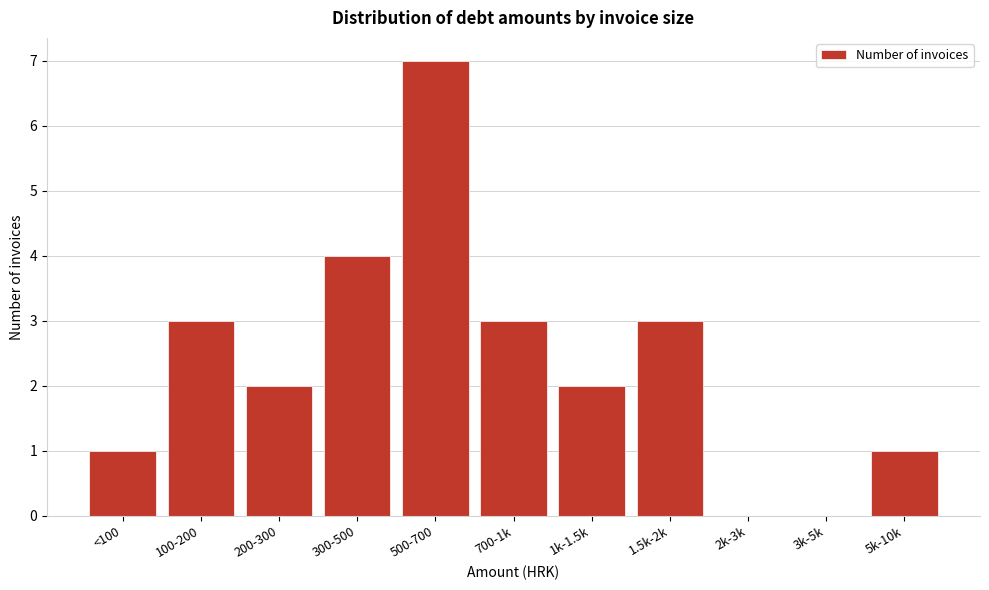

Reading left to right, what are all the values shown in this chart?

<100=1	100-200=3	200-300=2	300-500=4	500-700=7	700-1k=3	1k-1.5k=2	1.5k-2k=3	2k-3k=0	3k-5k=0	5k-10k=1